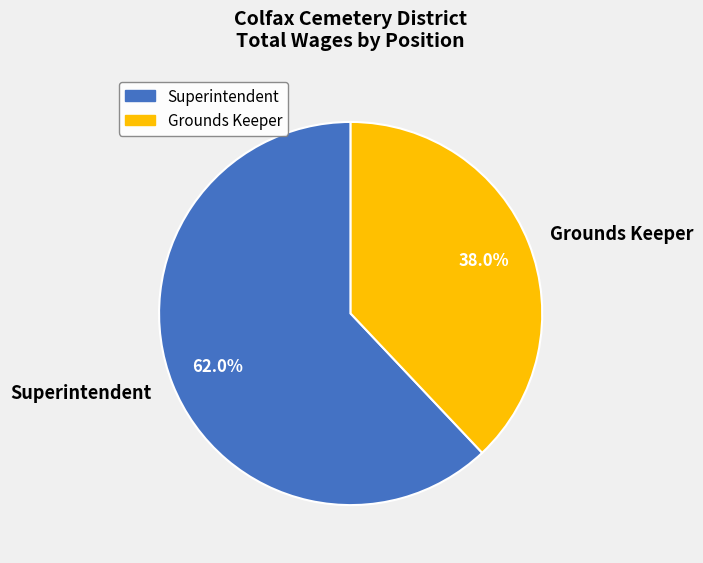

Which category accounts for the majority?

Superintendent